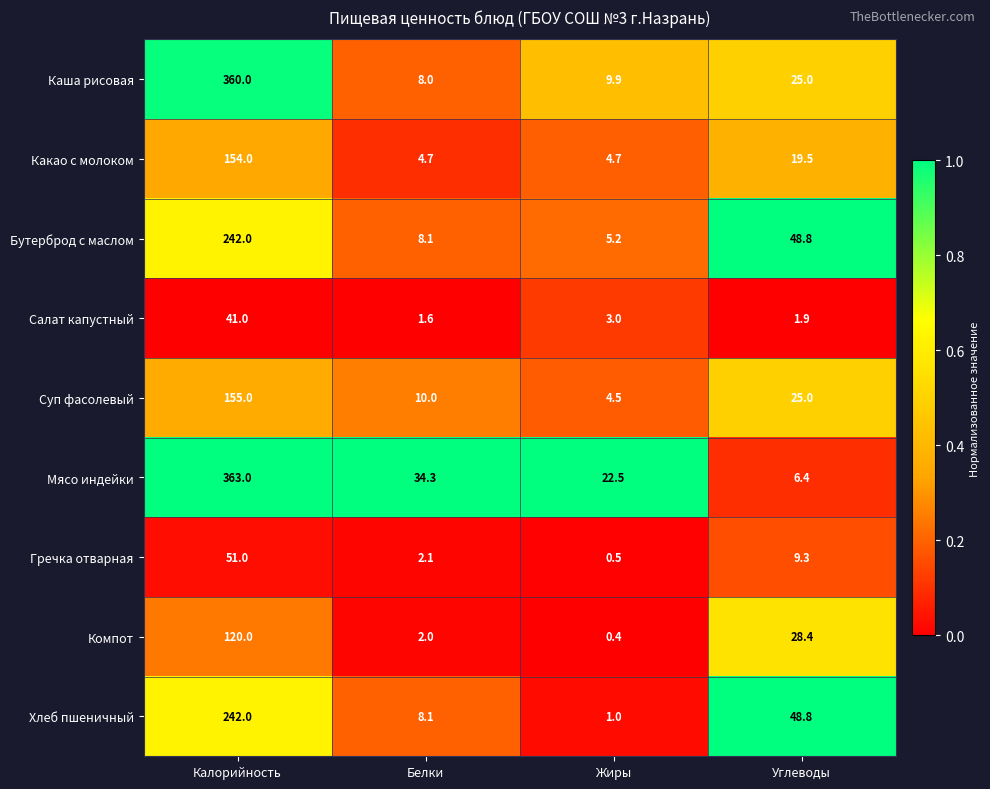

Which category has the lowest value in the Каша рисовая series?

Белки